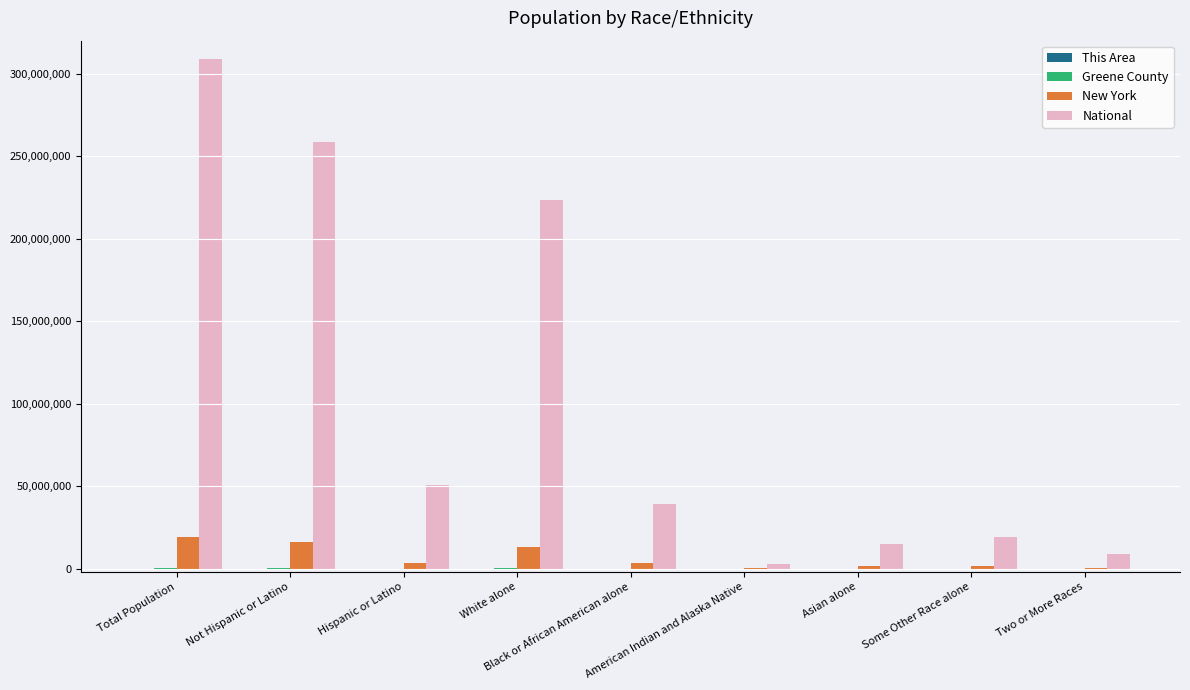

How many distinct data groups are displayed?

4